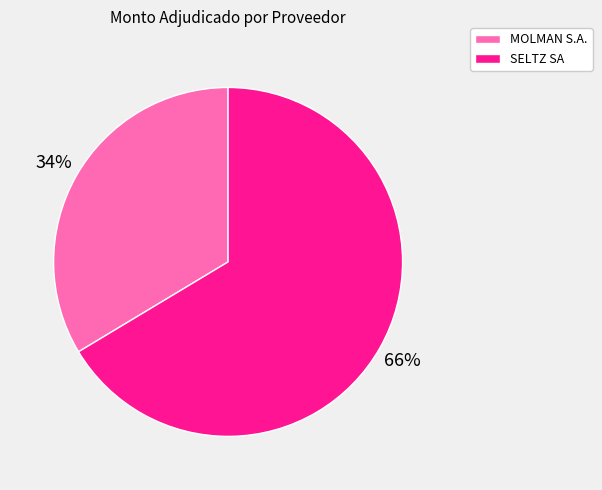

Is there a majority slice in this chart?

Yes